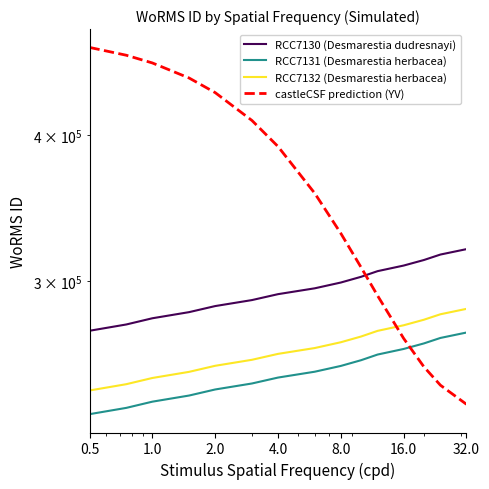

At how many categories does at least one series exceed 252525?

15